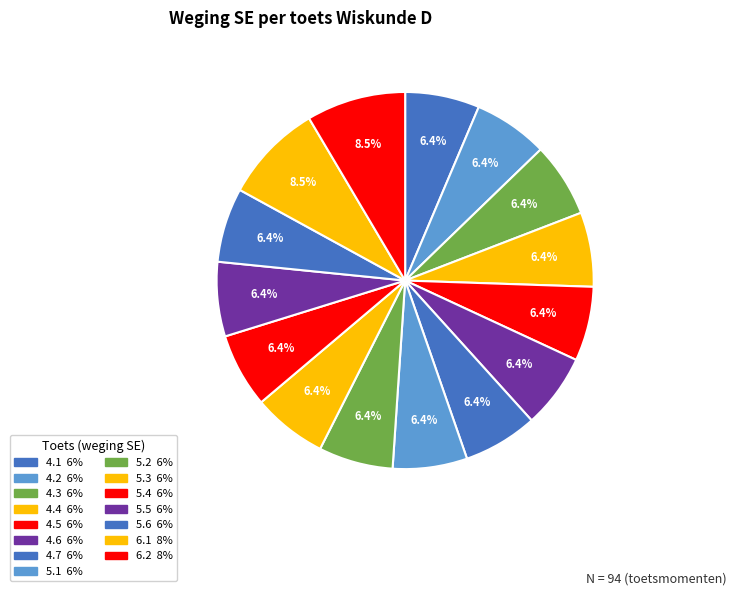

To the nearest percent, what is the difference between the largest and smallest slice percentages?

2%